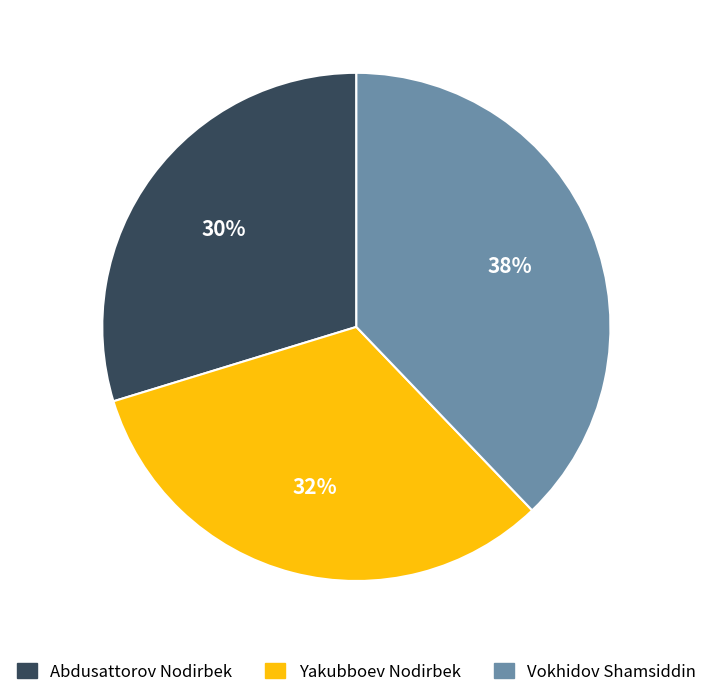

Which category has the smallest portion of the pie?

Abdusattorov Nodirbek